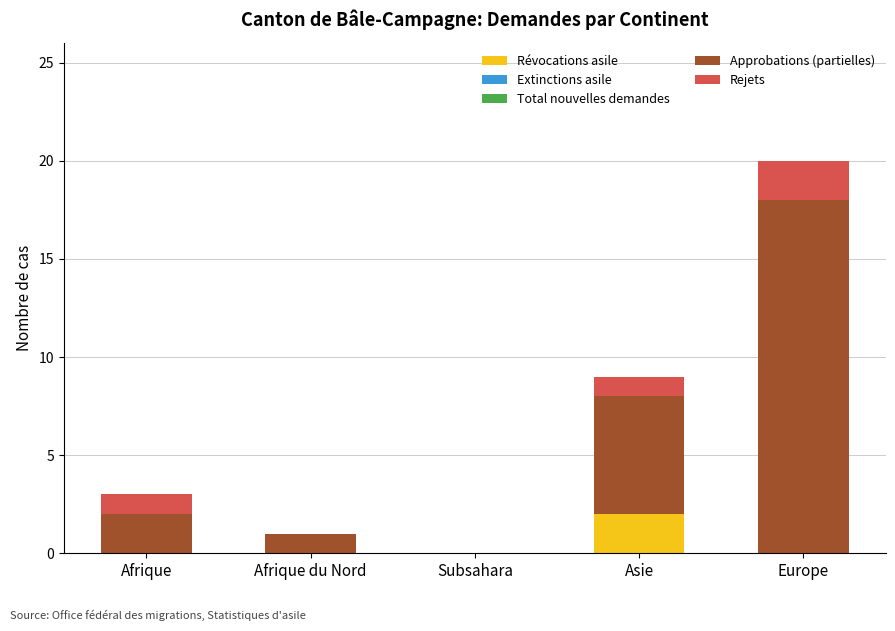

Does the chart contain stacked bars?

Yes